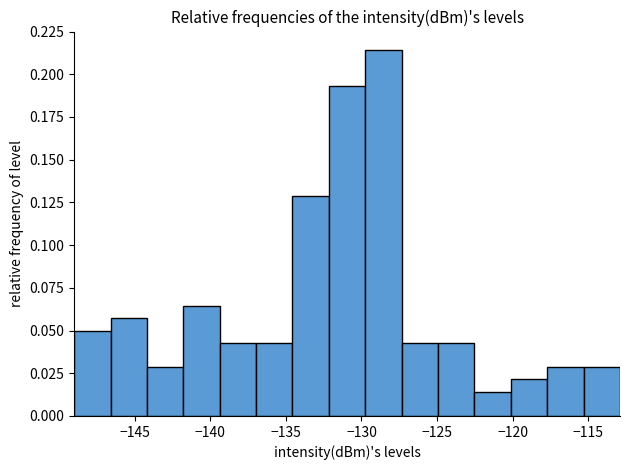

Reading left to right, list every bar in this chart as the range it spans on the x-axis followed by its height. Neither the bar edges nor the heights are printed on the chart, so give them approximately, as read against the axes.

-149.0 to -146.5: 0.050
-146.5 to -144.0: 0.055
-144.0 to -142.0: 0.030
-142.0 to -139.5: 0.065
-139.5 to -137.0: 0.045
-137.0 to -134.5: 0.045
-134.5 to -132.0: 0.130
-132.0 to -129.5: 0.195
-129.5 to -127.5: 0.215
-127.5 to -125.0: 0.045
-125.0 to -122.5: 0.045
-122.5 to -120.0: 0.015
-120.0 to -117.5: 0.020
-117.5 to -115.5: 0.030
-115.5 to -113.0: 0.030